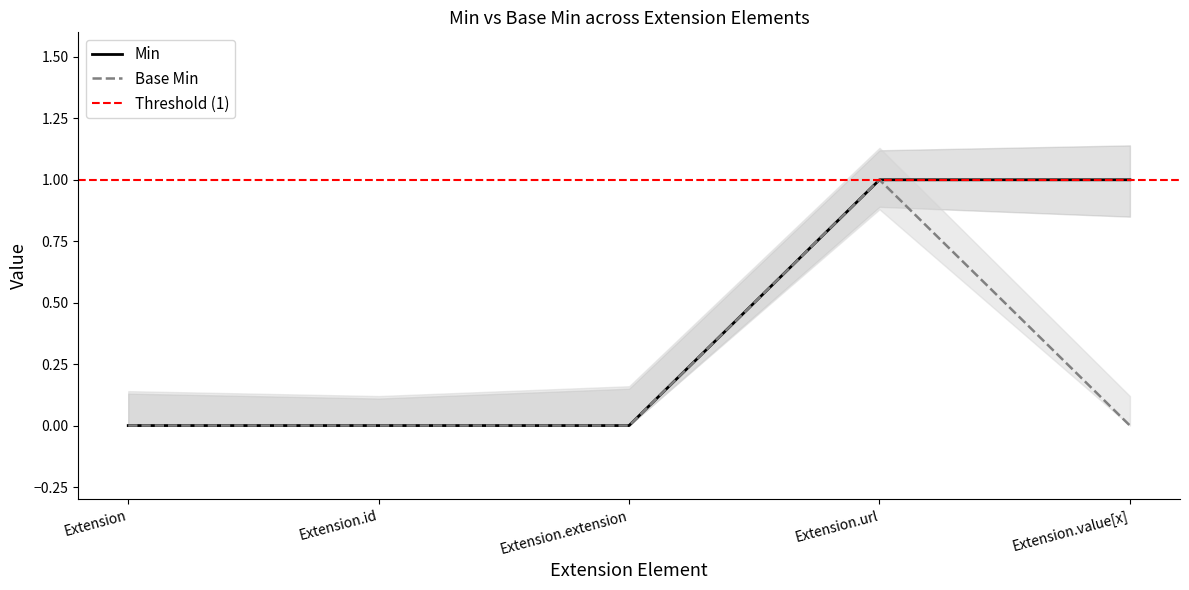

Count the number of data series in this chart.

2